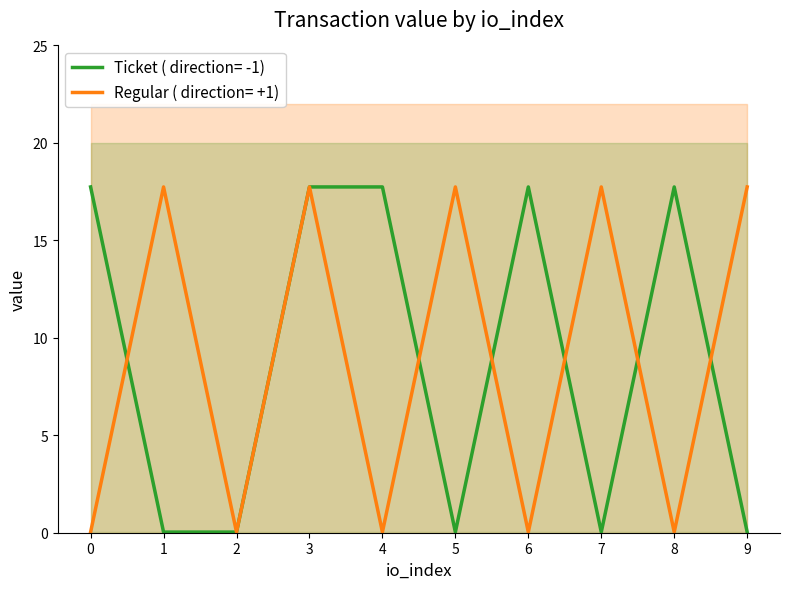

Rank the series at 9 from lowest to highest value.

Ticket (direction=-1), Regular (direction=+1)